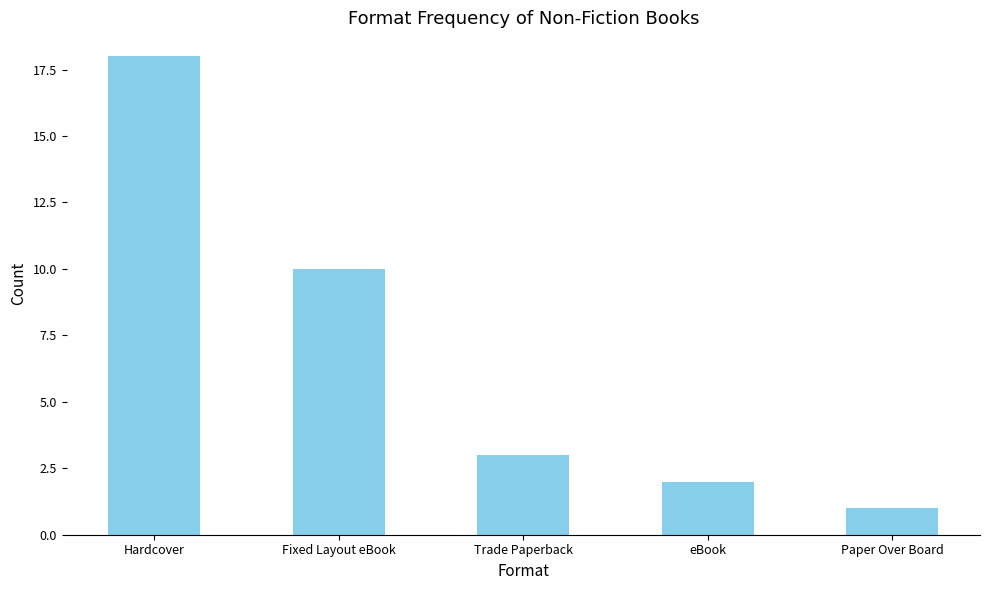

At which category does the chart reach its minimum across all series?

Paper Over Board